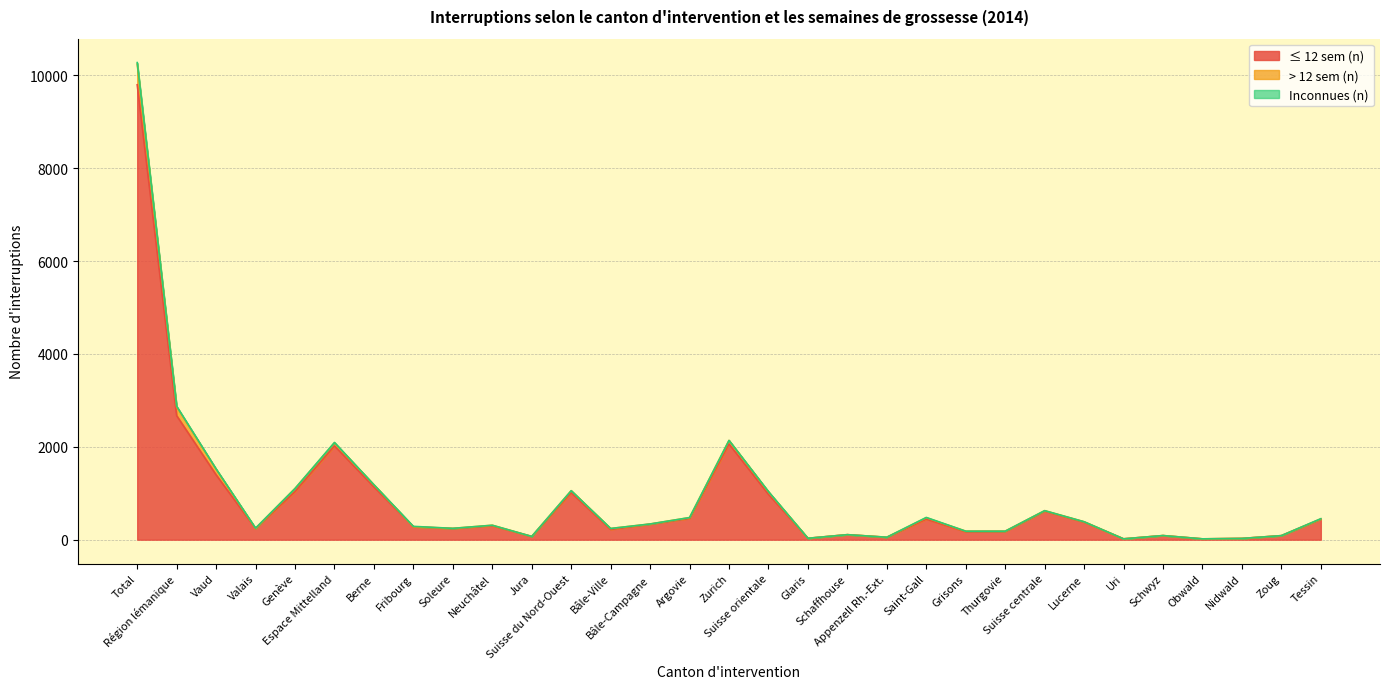

Which series has the largest total across all categories?

≤ 12 sem (n)